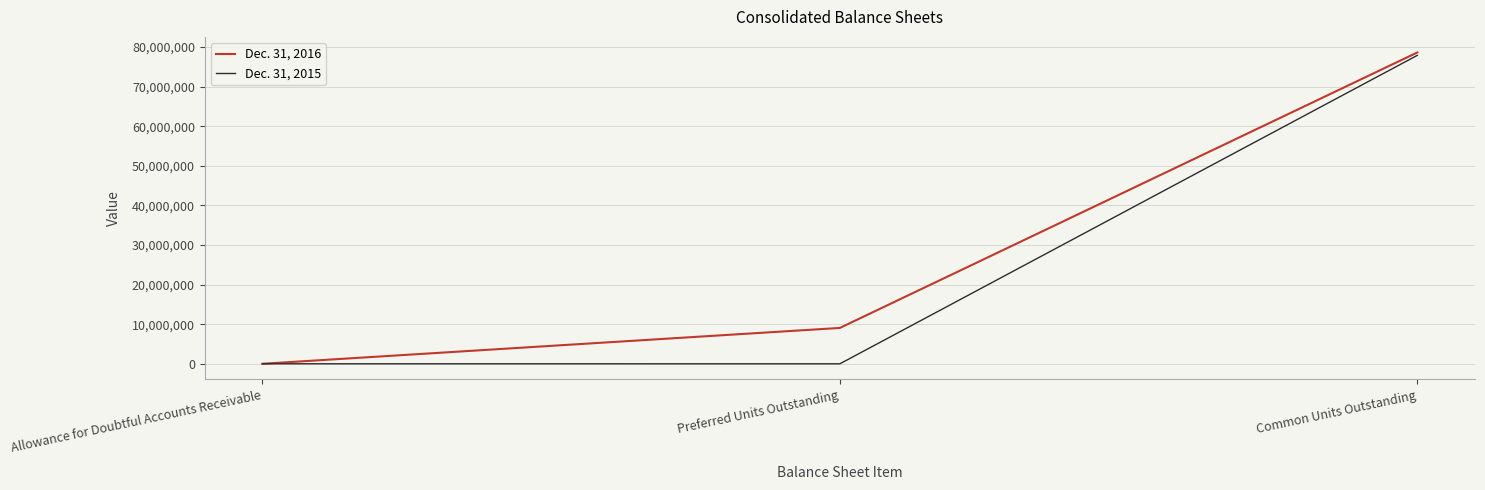

What is the sum of all Dec. 31, 2015 values?

77894551